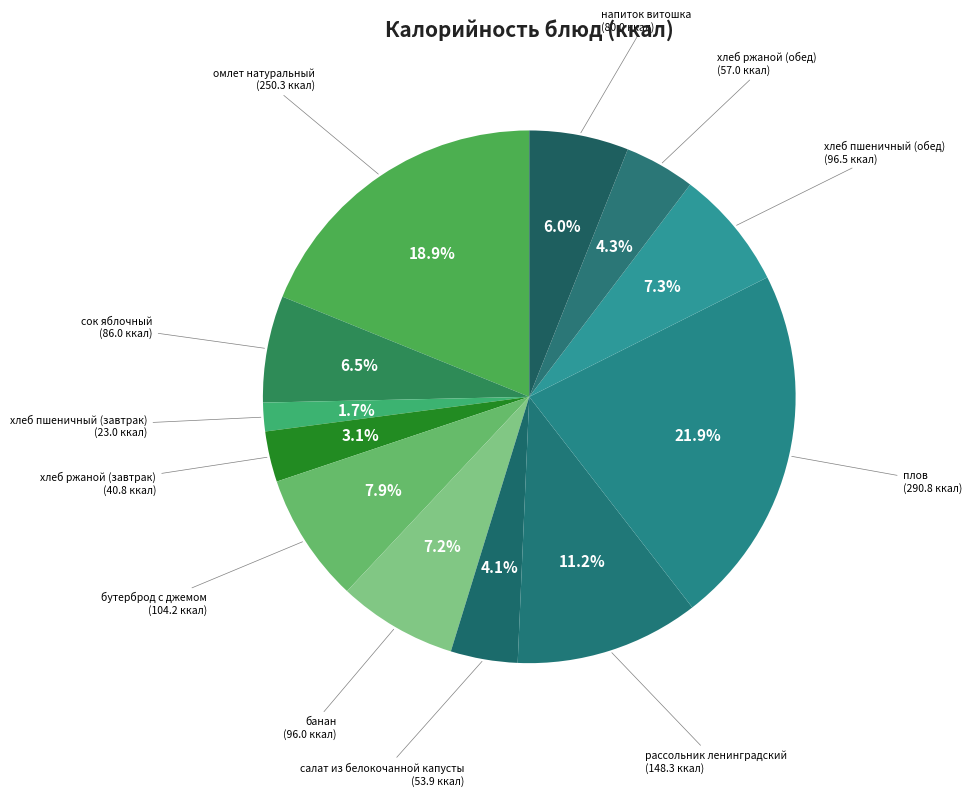

The хлеб пшеничный (обед) slice represents 7% of the pie. True or false?

True